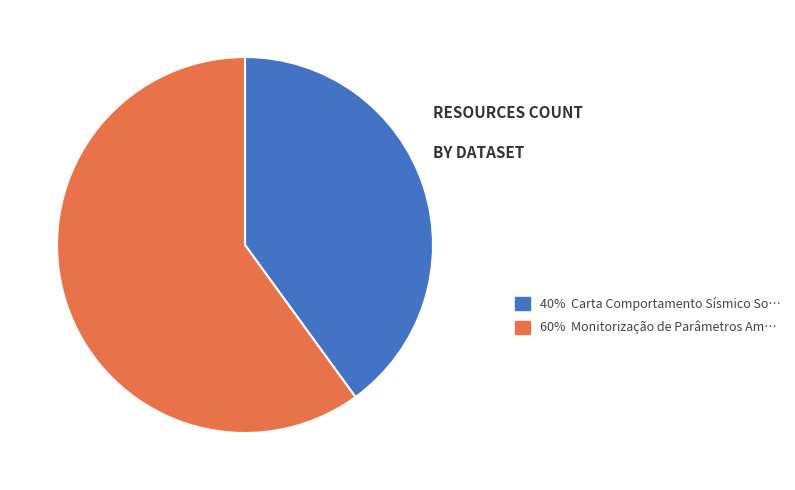

How many segments does this pie chart have?

2